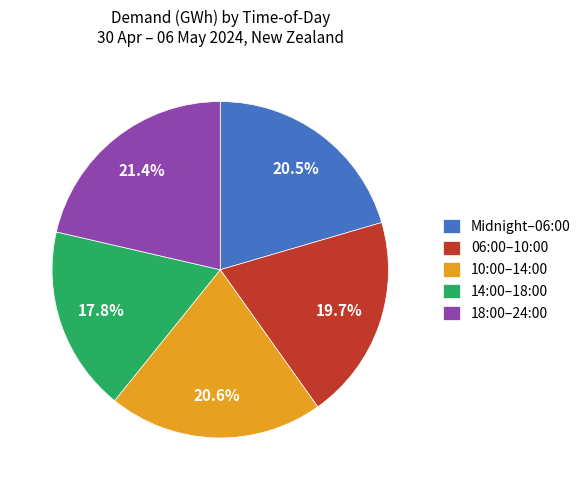

Does any single category account for the majority?

No